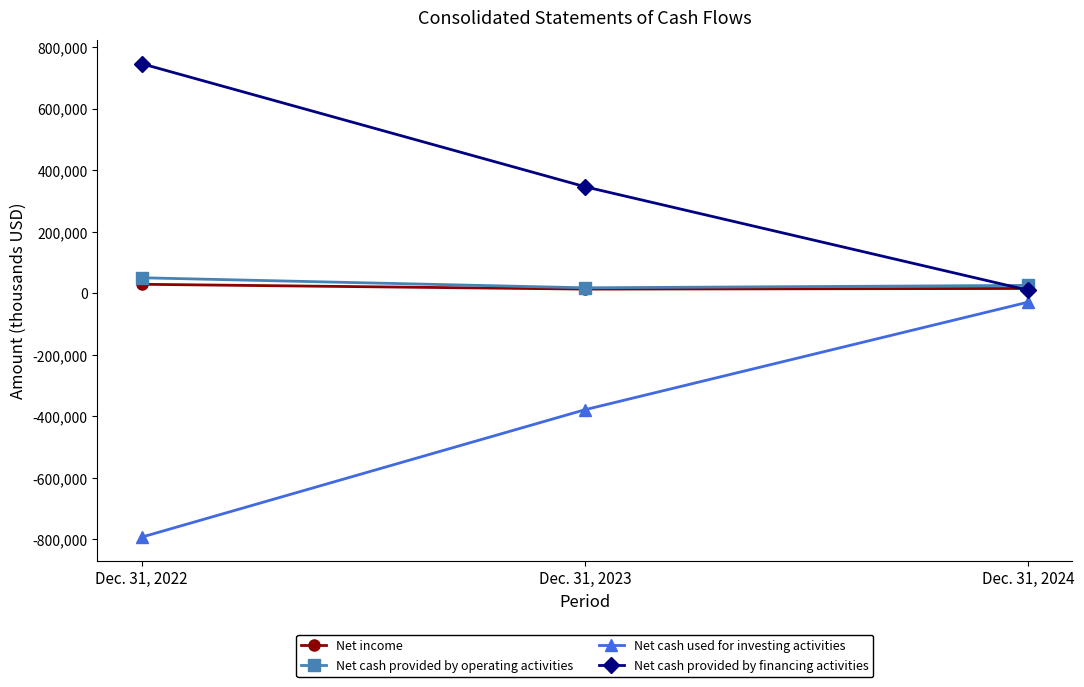

Count the Net cash used for investing activities values in the range -792583 to -28860.

3